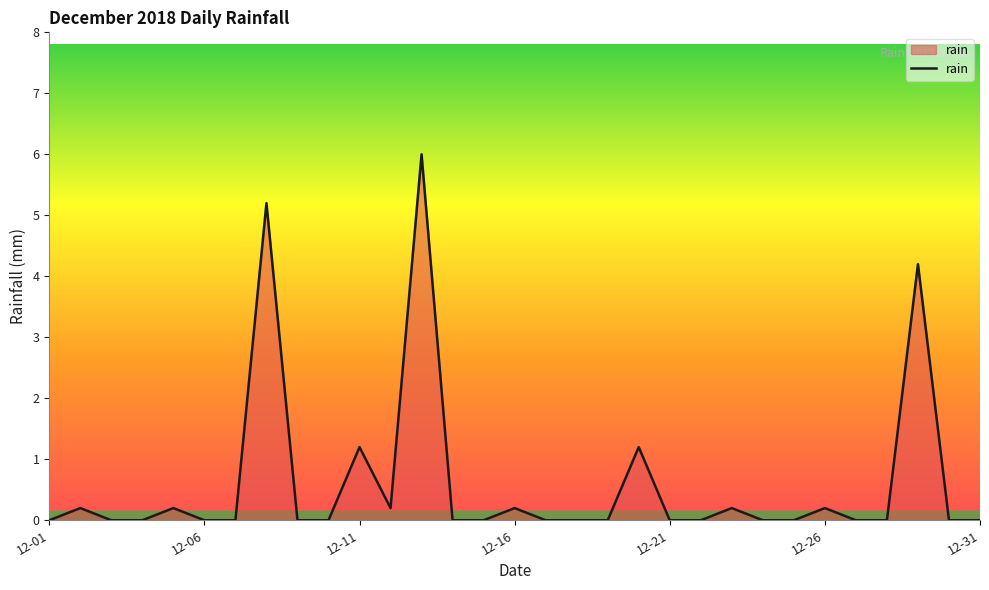

What is the greatest value displayed?

6.0